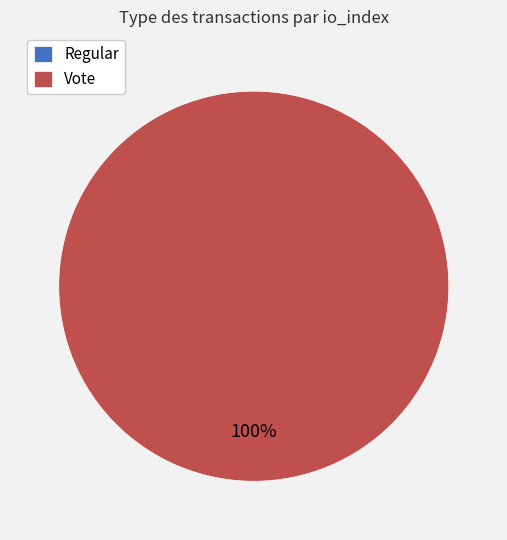

Between Regular and Vote, which is larger?

Vote